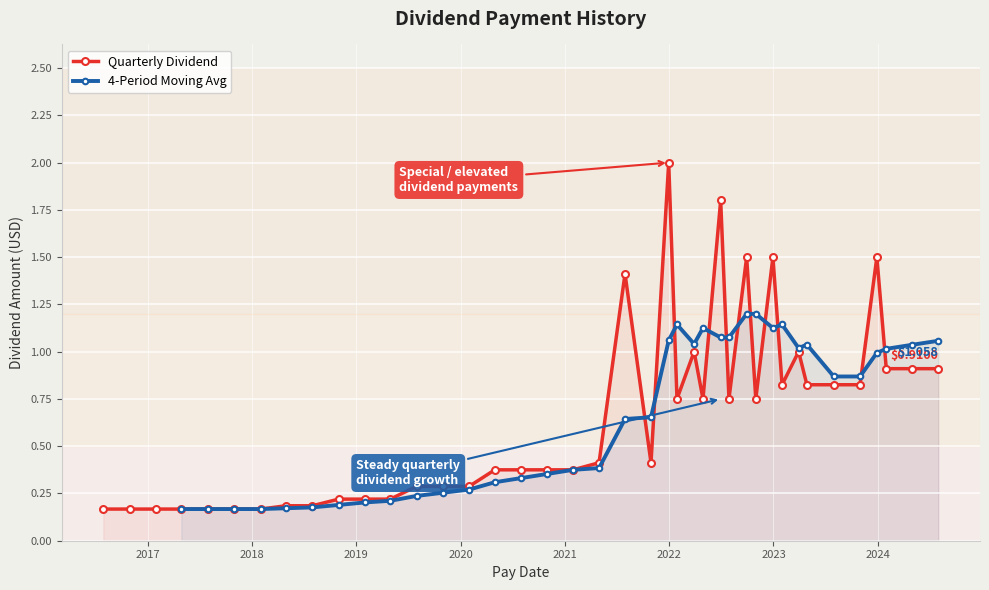

True or false: Quarterly Dividend has more than 1 points higher than both neighbors.

True